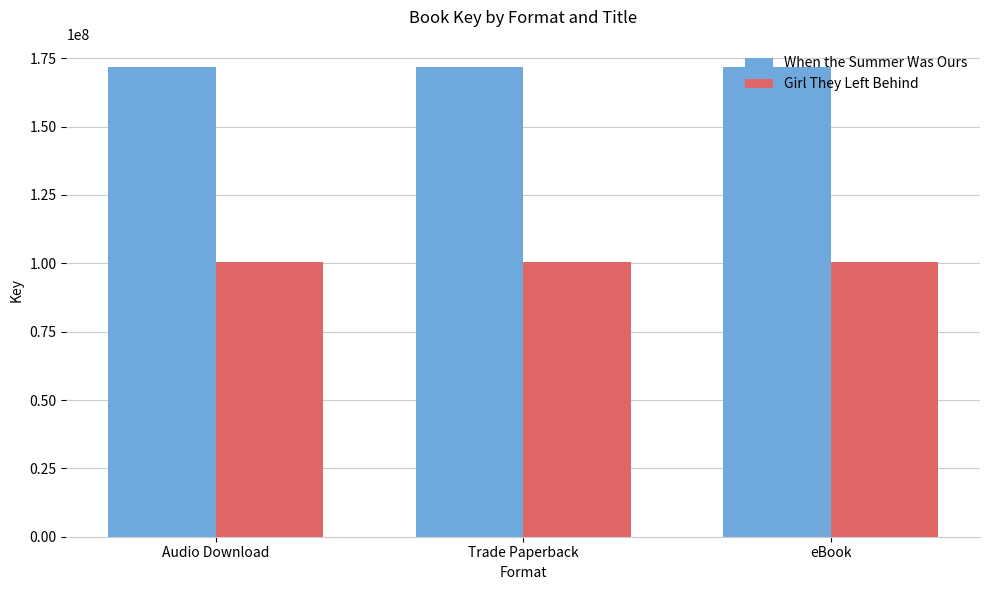

What is the difference between the highest and lowest values at Trade Paperback?

71335788